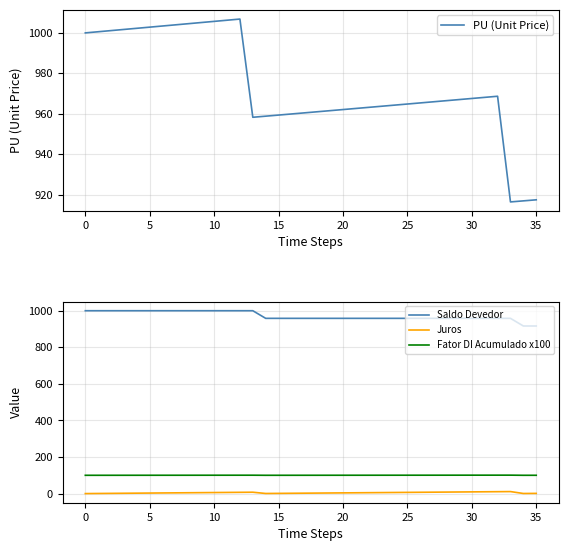

True or false: Saldo Devedor and Juros intersect in this chart.

False